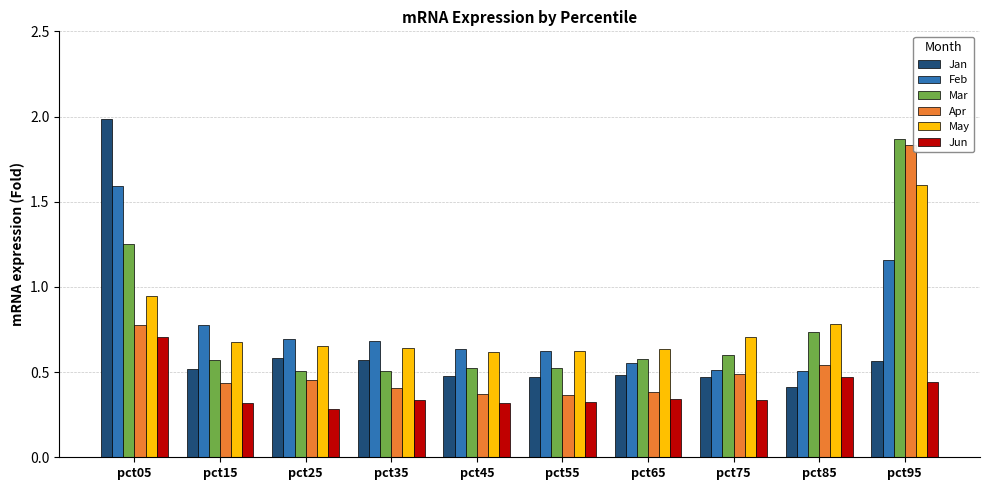

At which category is the sum across all series the highest?

pct95